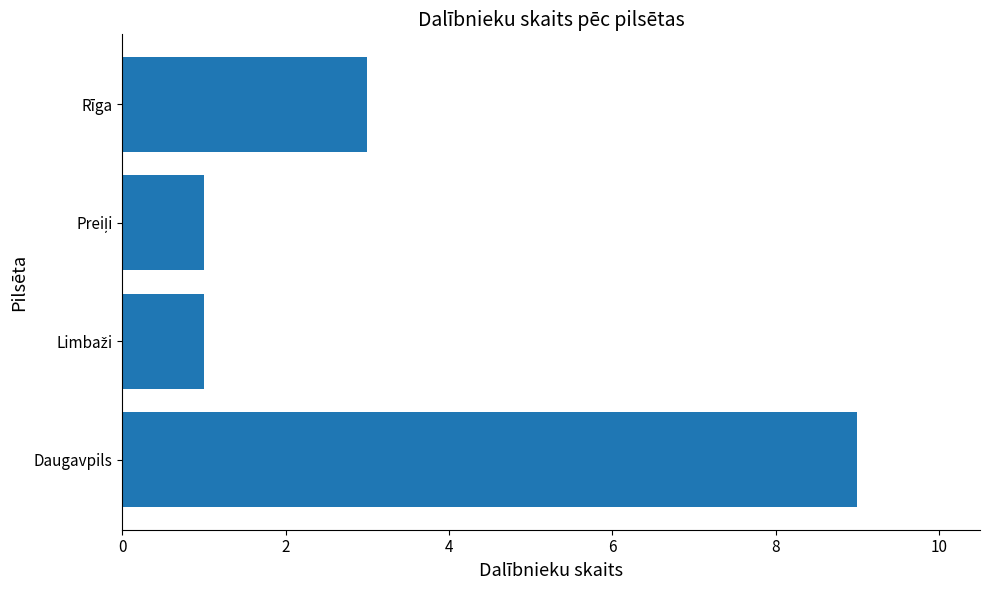

What is the sum of all values?

14